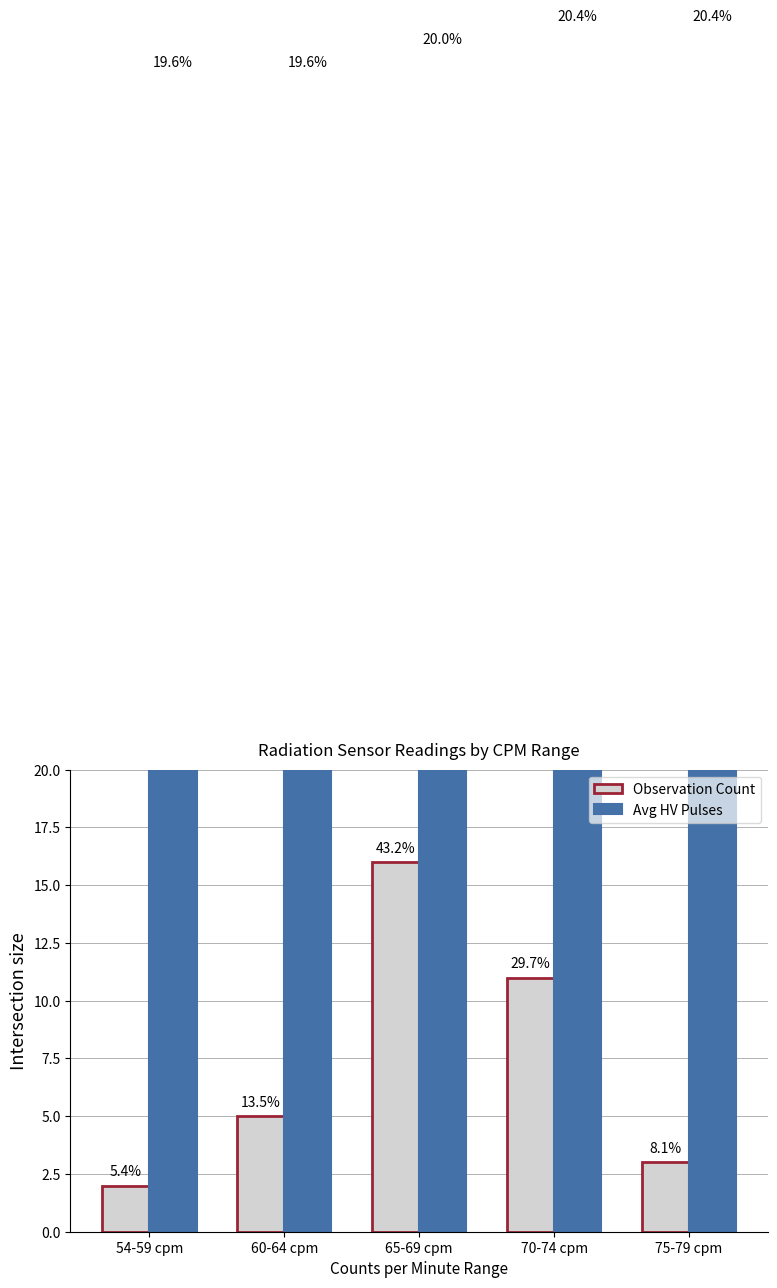

Which series has the largest total across all categories?

Avg HV Pulses